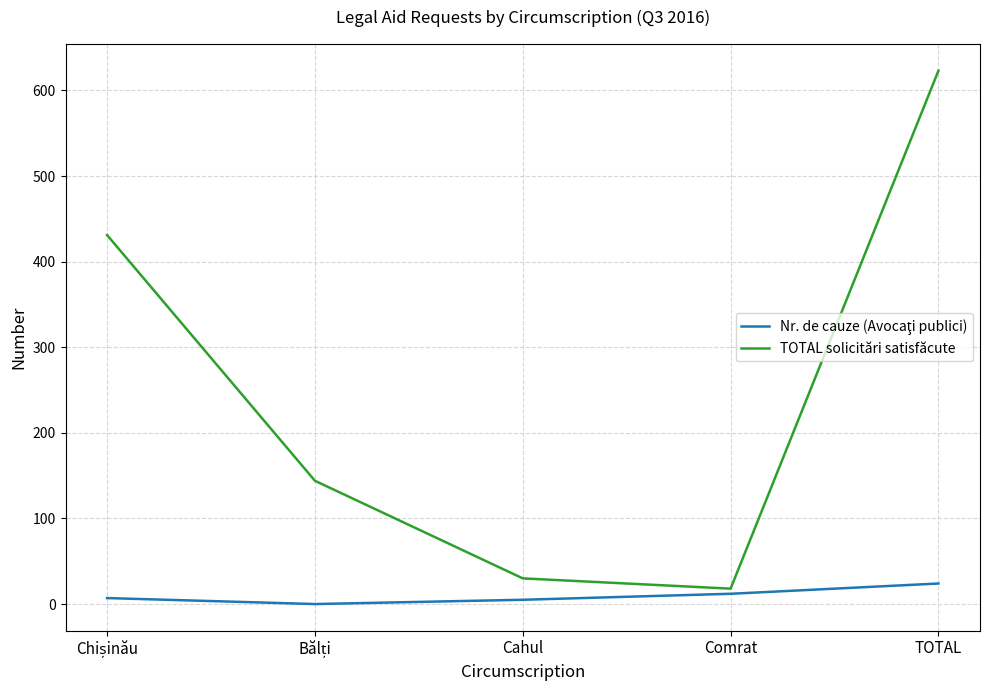

What is the maximum value for TOTAL solicitări satisfăcute?

623